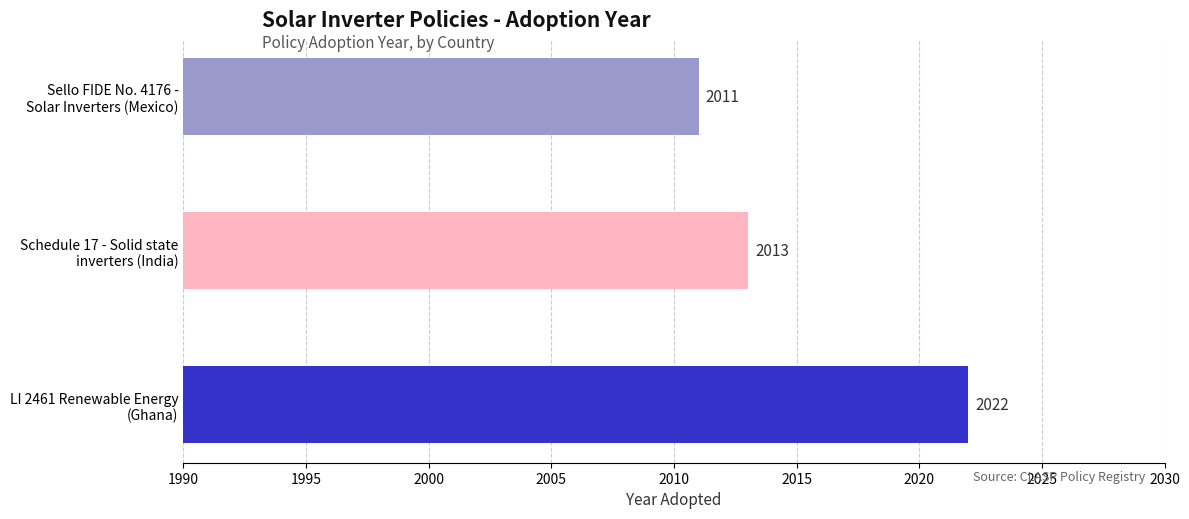

What is the minimum value shown in the chart?

2011